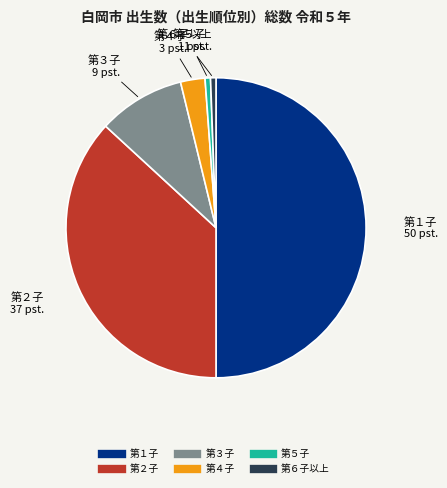

Do 第４子 and 第２子 together represent more than half of the pie?

No